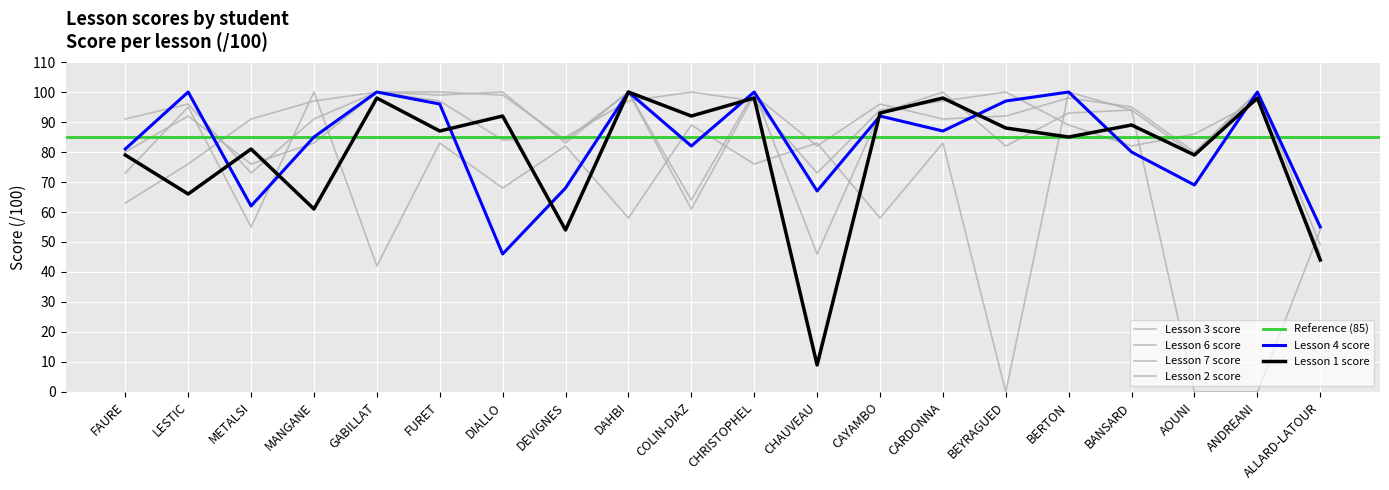

Where is the first local maximum for Lesson 3 score?

LESTIC